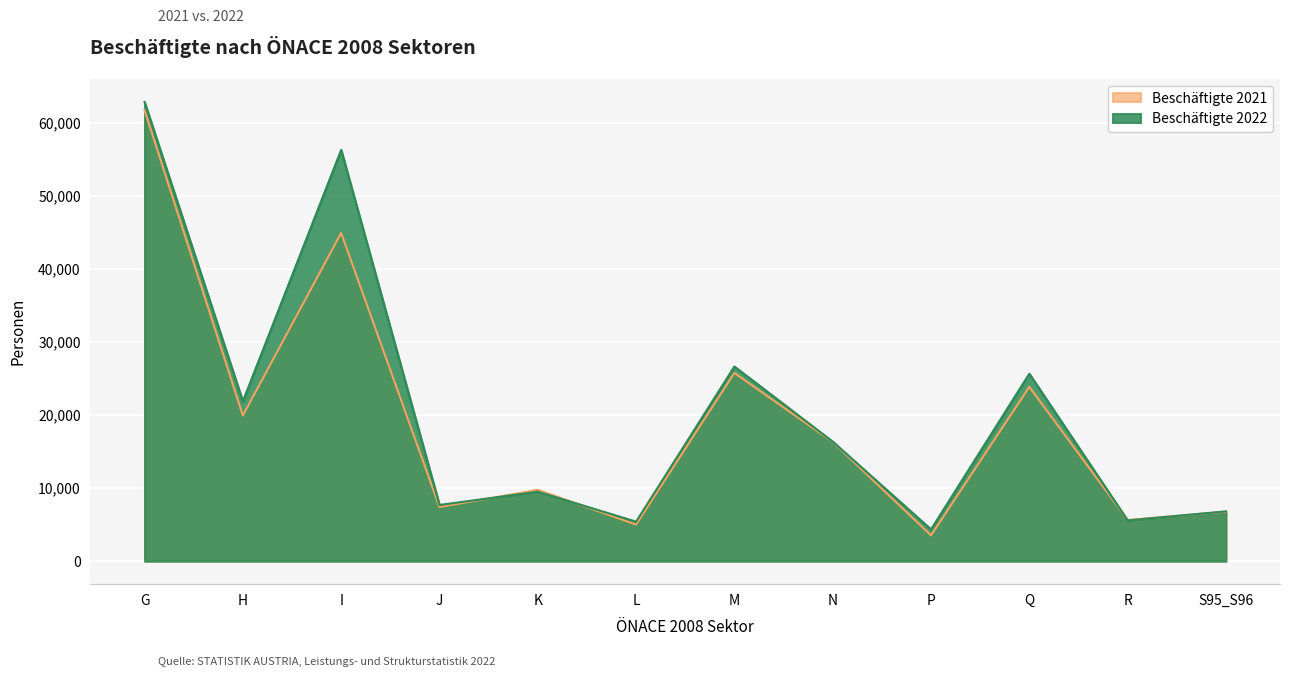

What is the spread (max minus min) of values at I?

11368